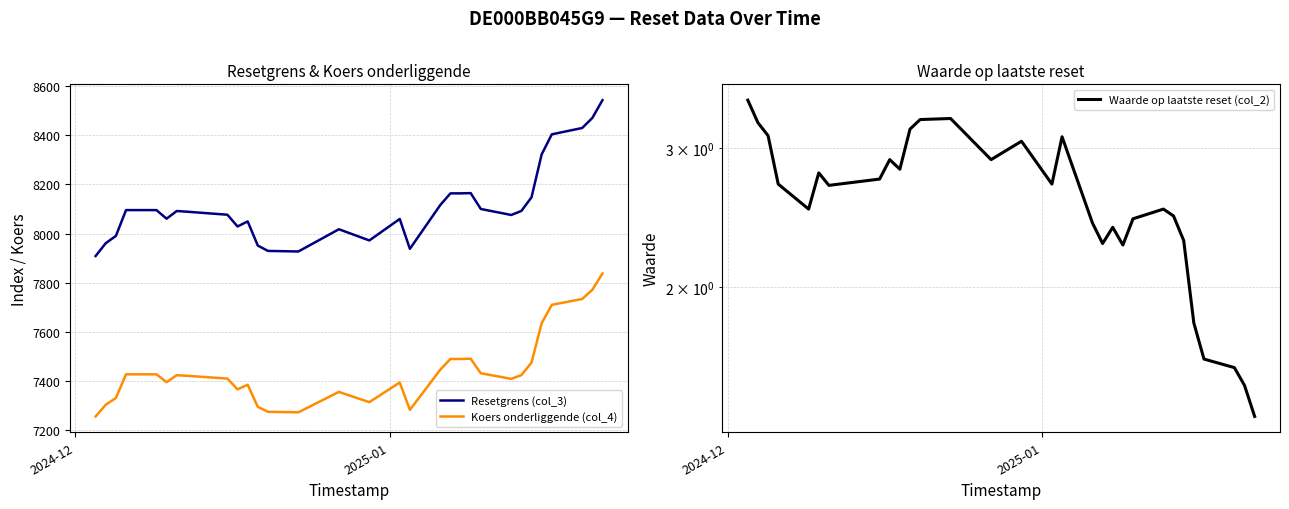

True or false: Waarde op laatste reset (col_2) and Resetgrens (col_3) intersect in this chart.

False